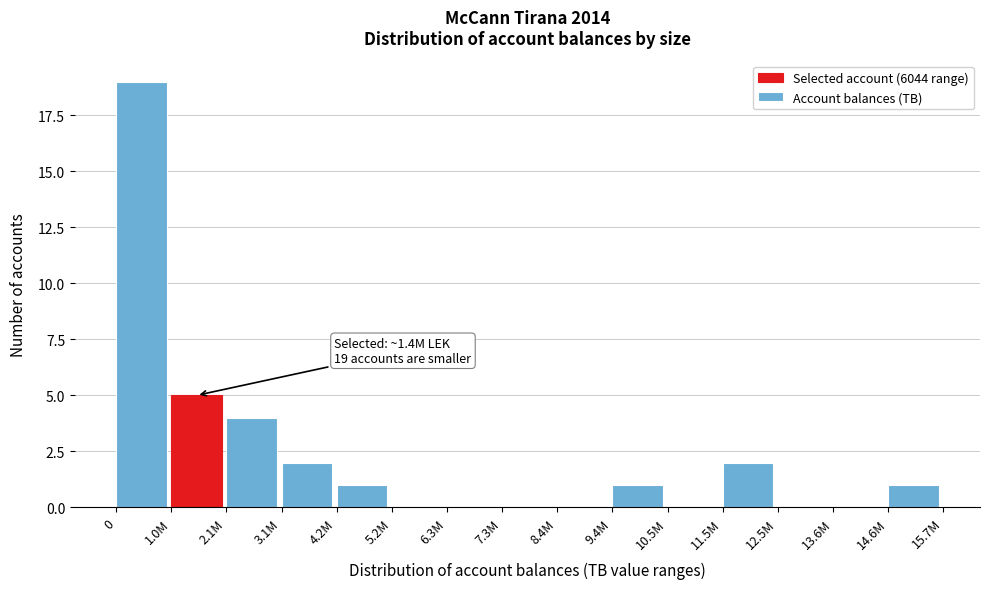

Reading left to right, transcribe all the data shown in this chart.

0=19	1.0M=5	2.1M=4	3.1M=2	4.2M=1	5.2M=0	6.3M=0	7.3M=0	8.4M=0	9.4M=1	10.5M=0	11.5M=2	12.5M=0	13.6M=0	14.6M=1